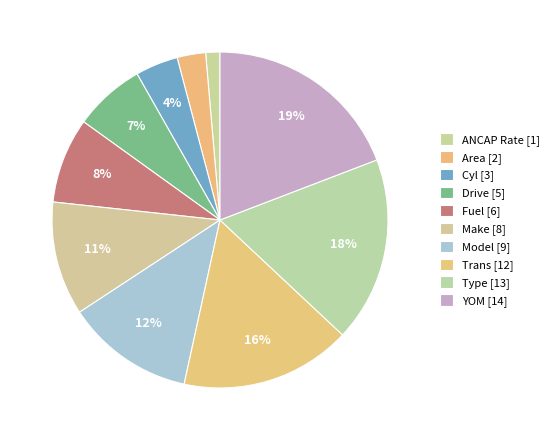

How many segments does this pie chart have?

10